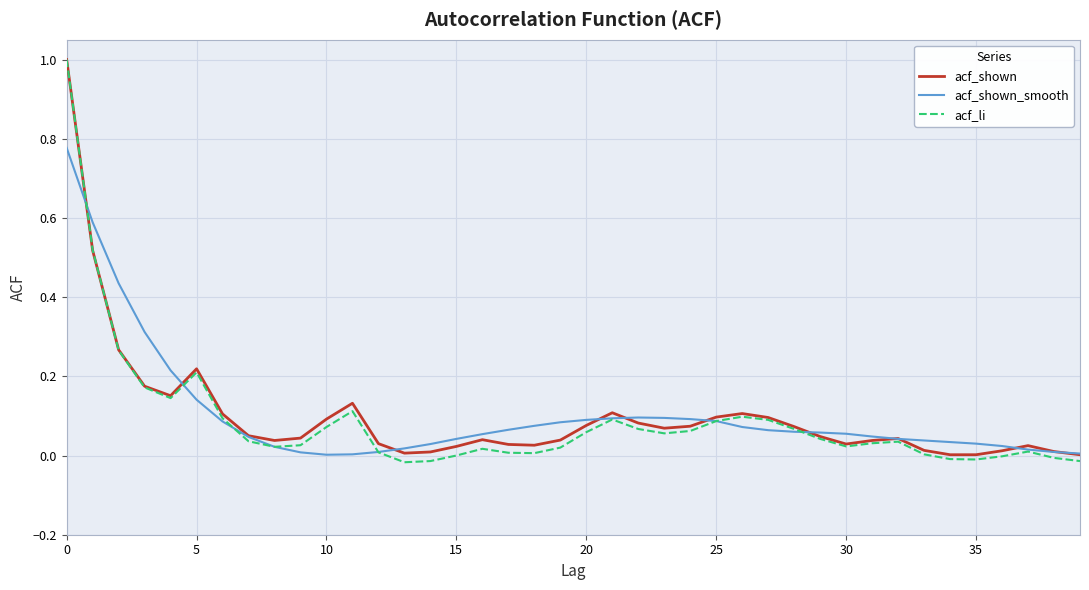

Which series has the largest range (max minus min)?

acf_li